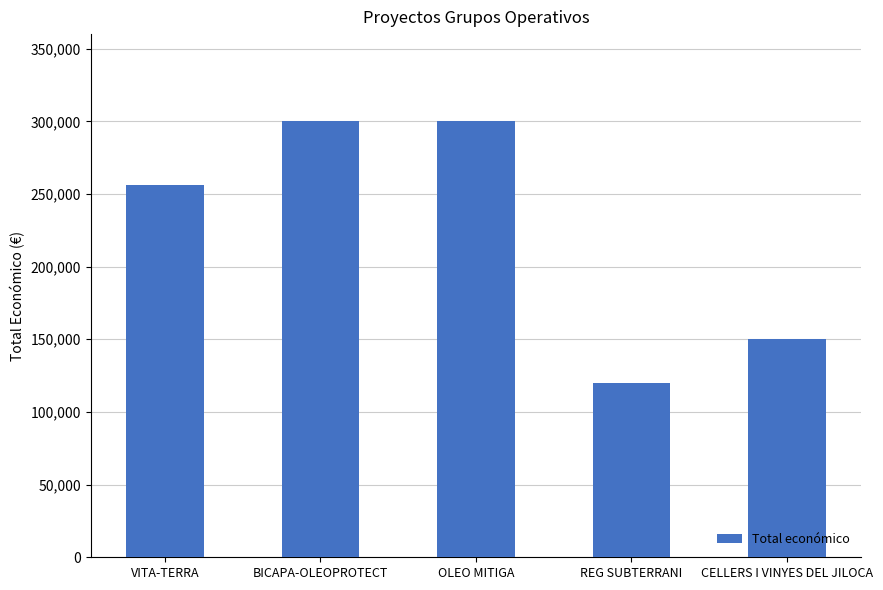

What is the change in value from VITA-TERRA to CELLERS I VINYES DEL JILOCA?

-105921